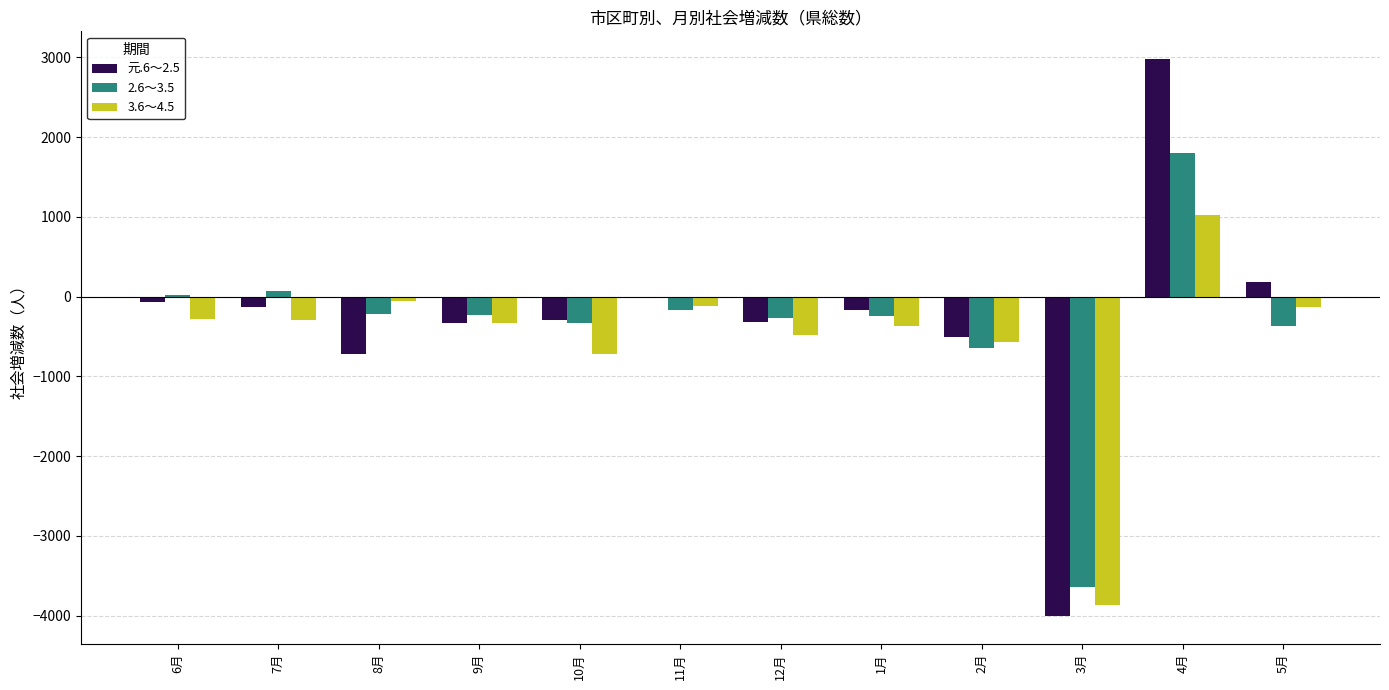

At which label does 3.6～4.5 reach its peak?

4月